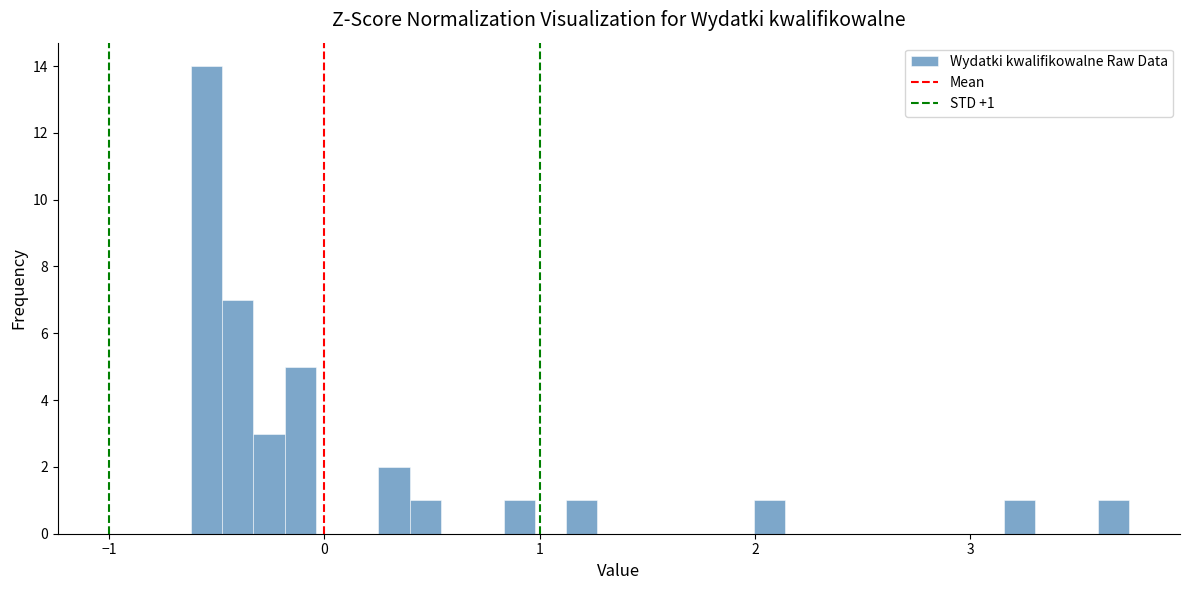

Read against the x-axis, roughly where is the centre of the tallest bar?

-0.5